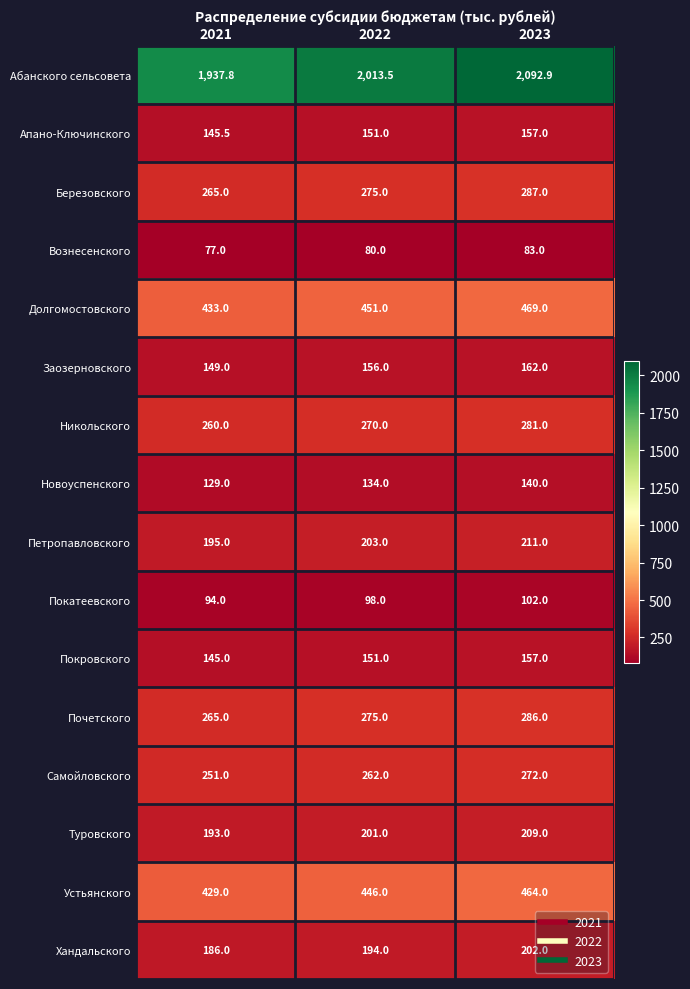

Is it true that Хандальского equals 51.2 at 2022?

False